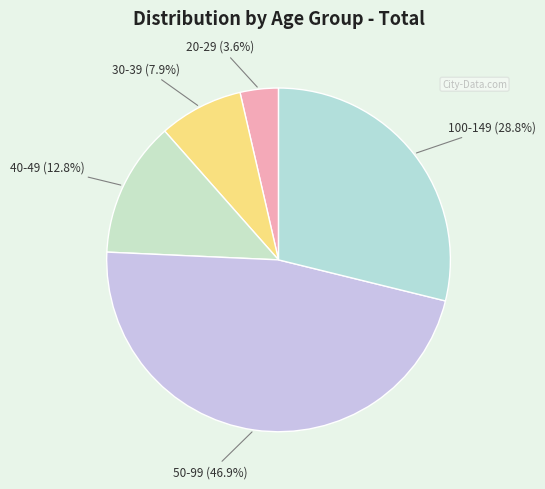

To the nearest percent, what is the difference between the 50-99 and 20-29 slice percentages?

43%